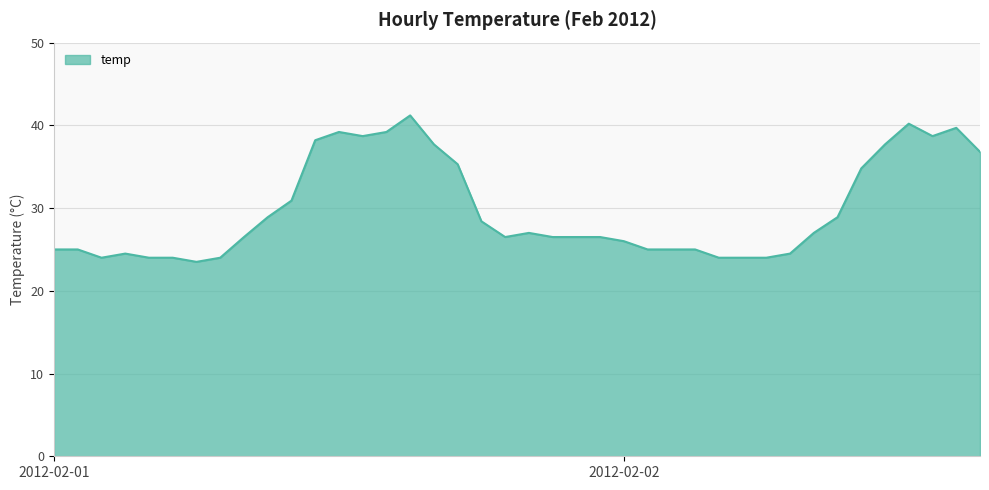

True or false: there are more than 2 points higher than both neighbors.

True